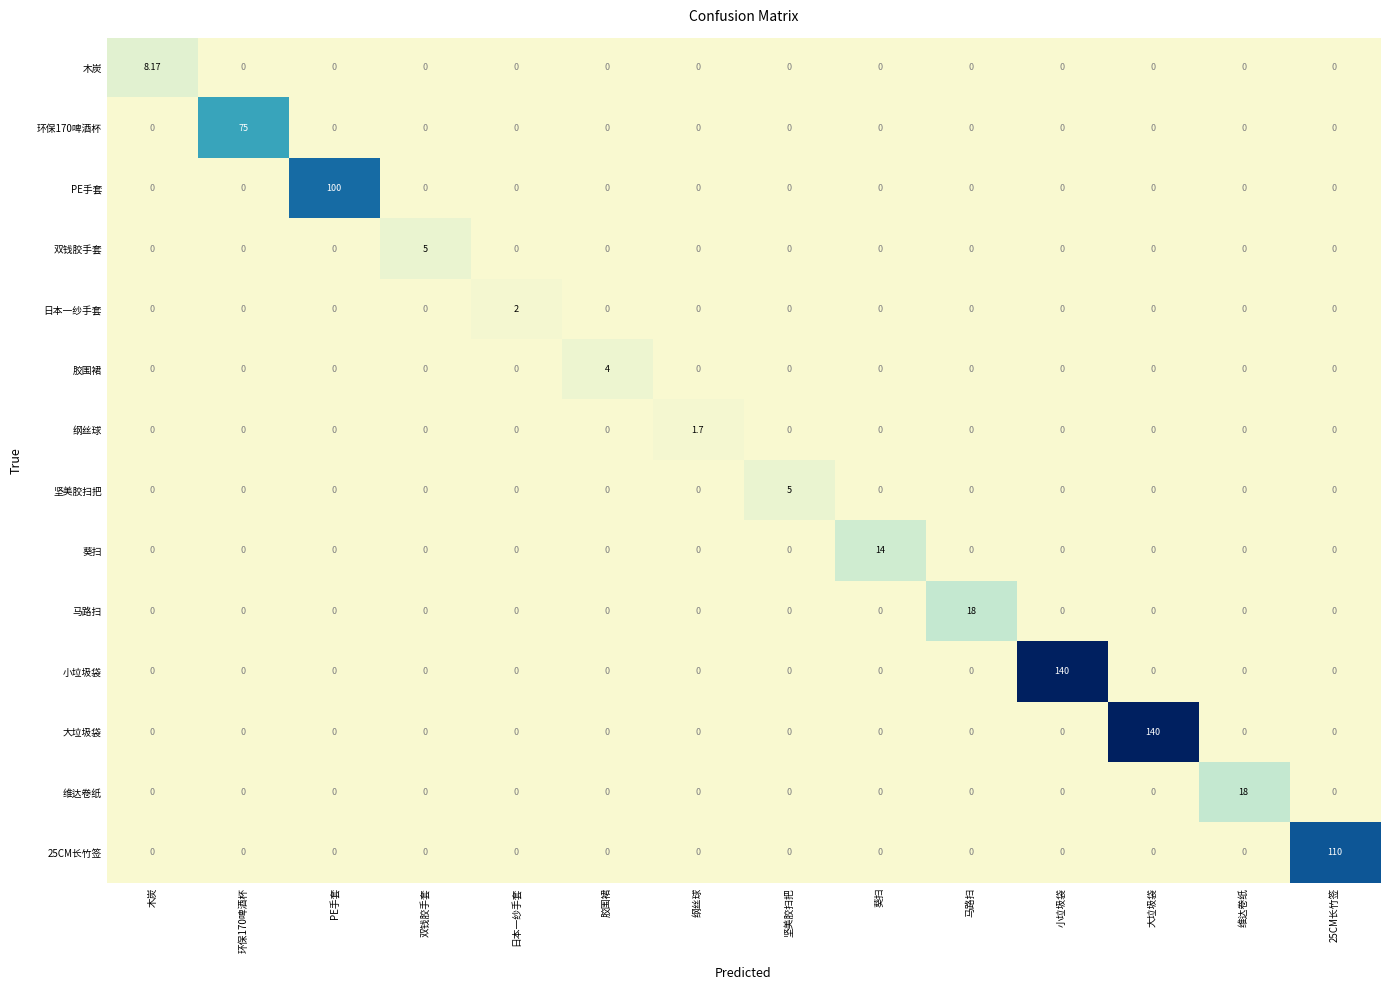

Between 胶围裙 and 维达卷纸, which series saw the biggest shift?

维达卷纸